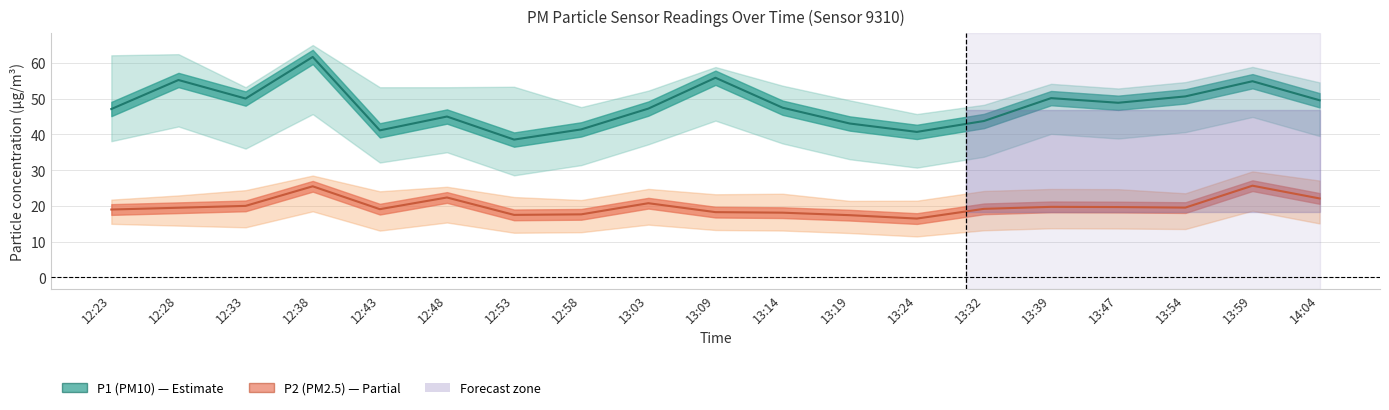

Is the value of P2 at 12:38 greater than the value of P1 at 13:19?

No